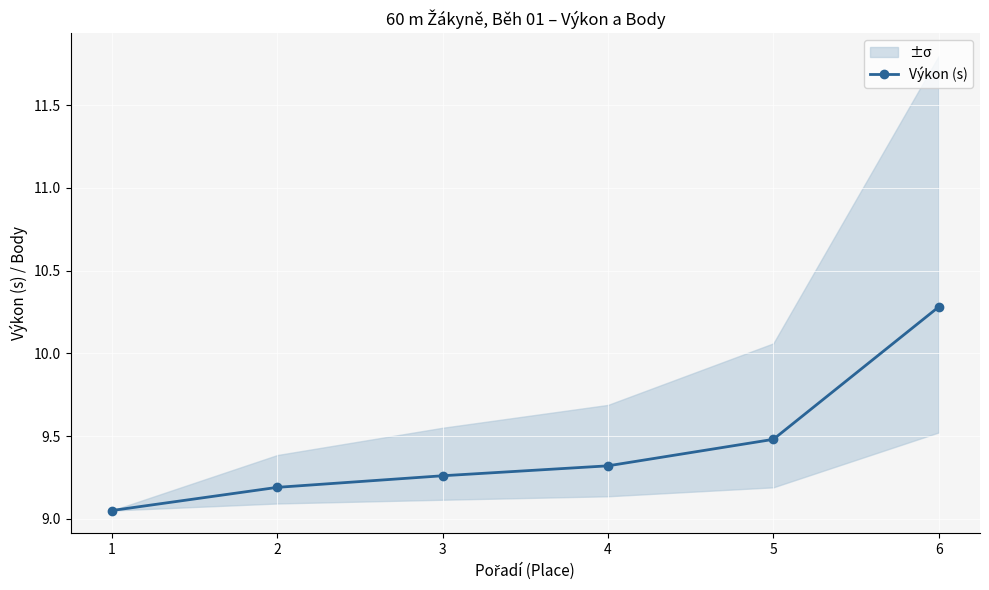

Approximately how many times larger is the value at 5 compared to 3?

1.0